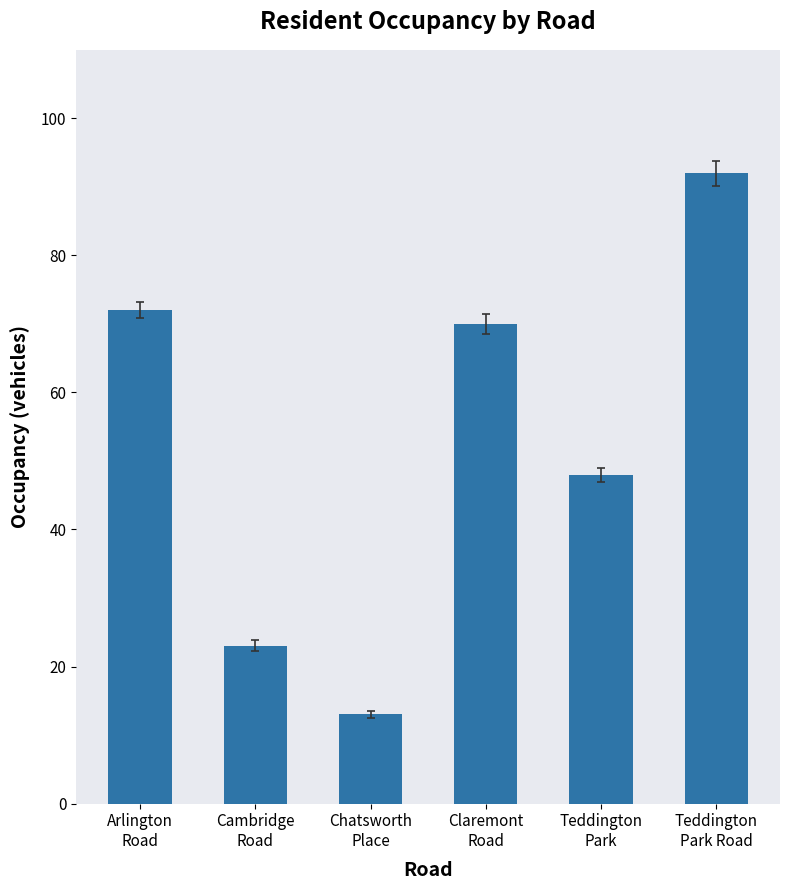

What is the average value?

53